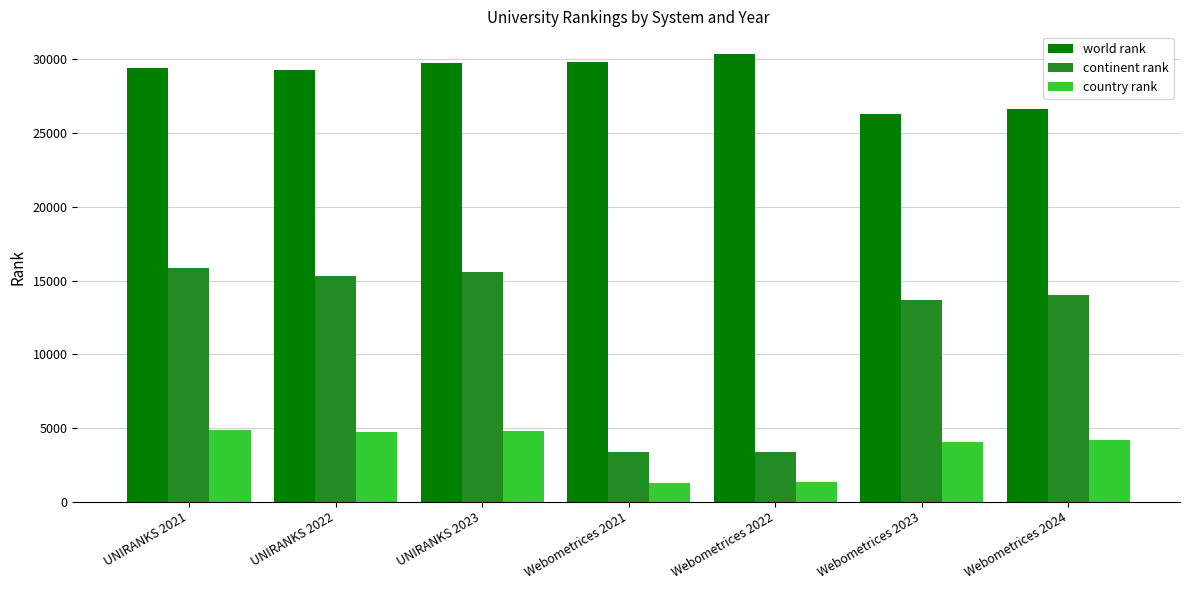

Which series has the largest range (max minus min)?

continent rank